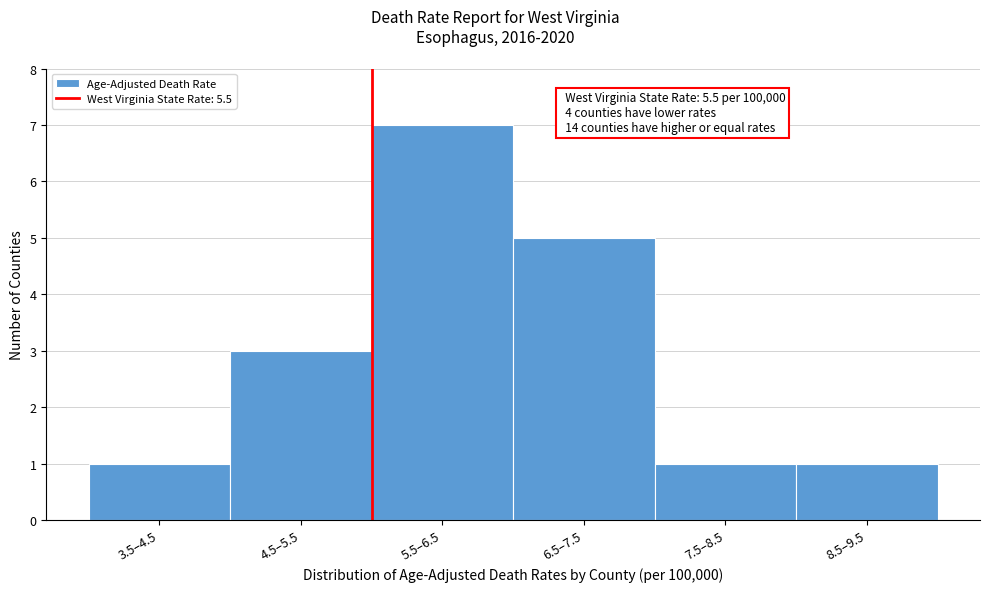

Reading left to right, list all the values displayed in this chart.

3.5–4.5=1	4.5–5.5=3	5.5–6.5=7	6.5–7.5=5	7.5–8.5=1	8.5–9.5=1